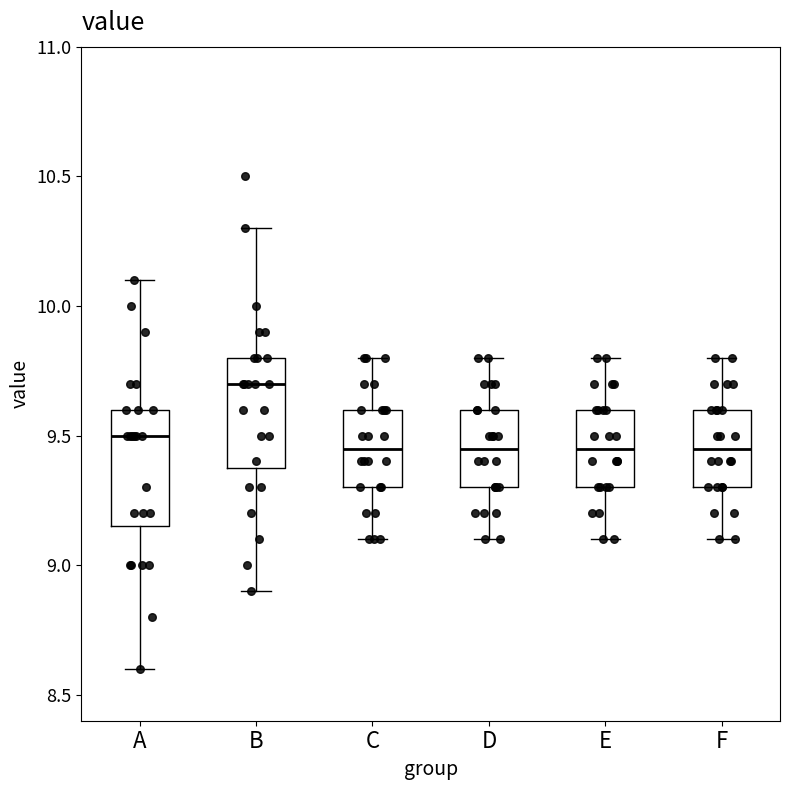

Reading left to right, read every box against the y-axis: the position of its median line, the range the box covers, and the ends of its whiskers. The values are not printed on the chart, so give them approximately, as read against the axis.

A: median 9.50, box 9.15 to 9.60, whiskers 8.60 to 10.10
B: median 9.70, box 9.40 to 9.80, whiskers 8.90 to 10.30
C: median 9.45, box 9.30 to 9.60, whiskers 9.10 to 9.80
D: median 9.45, box 9.30 to 9.60, whiskers 9.10 to 9.80
E: median 9.45, box 9.30 to 9.60, whiskers 9.10 to 9.80
F: median 9.45, box 9.30 to 9.60, whiskers 9.10 to 9.80